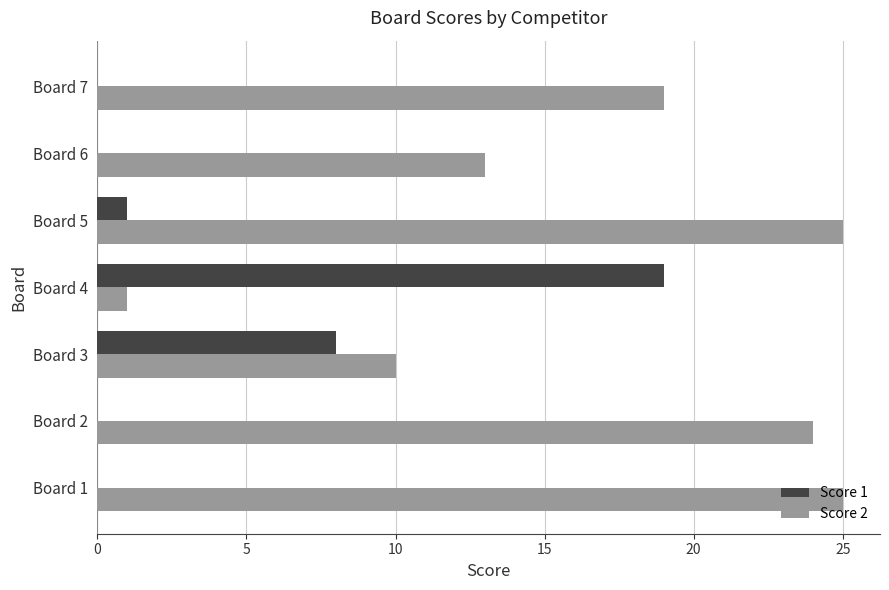

At which label is Score 1 closest to 9?

Board 3